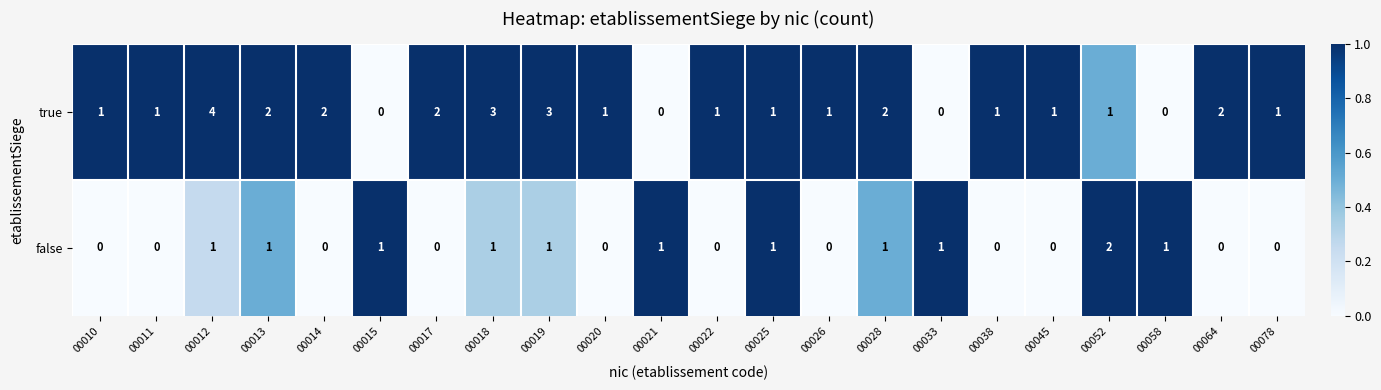

List the series in order of their peak value, highest first.

true, false